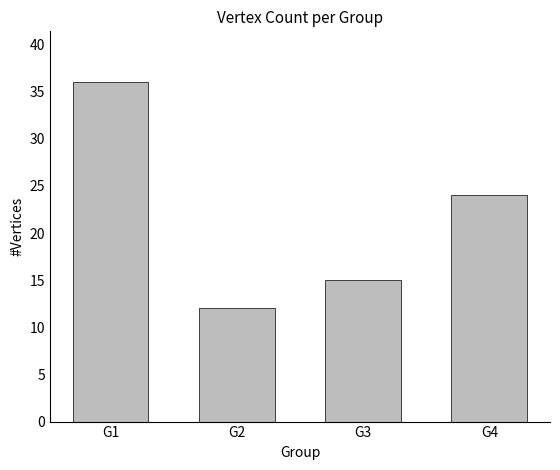

Which category has the lowest value across all series?

G2